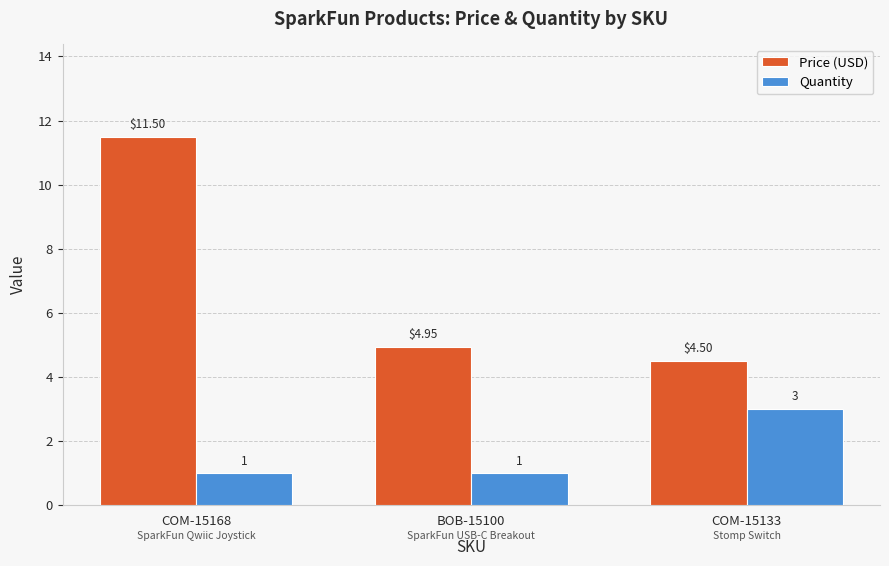

Is the value of Quantity at COM-15168 greater than the value of Price (USD) at COM-15168?

No